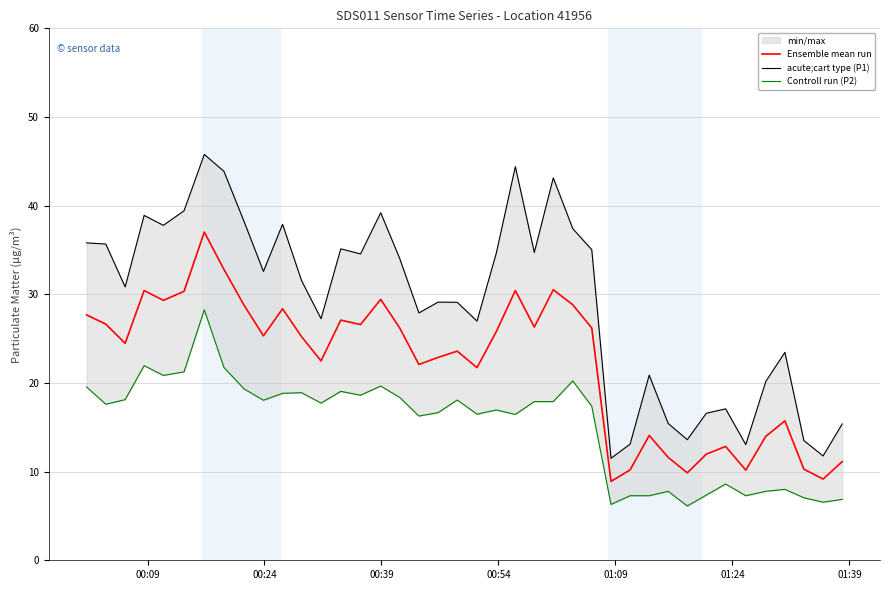

True or false: Controll run (P2) and Ensemble mean run cross at least once.

False